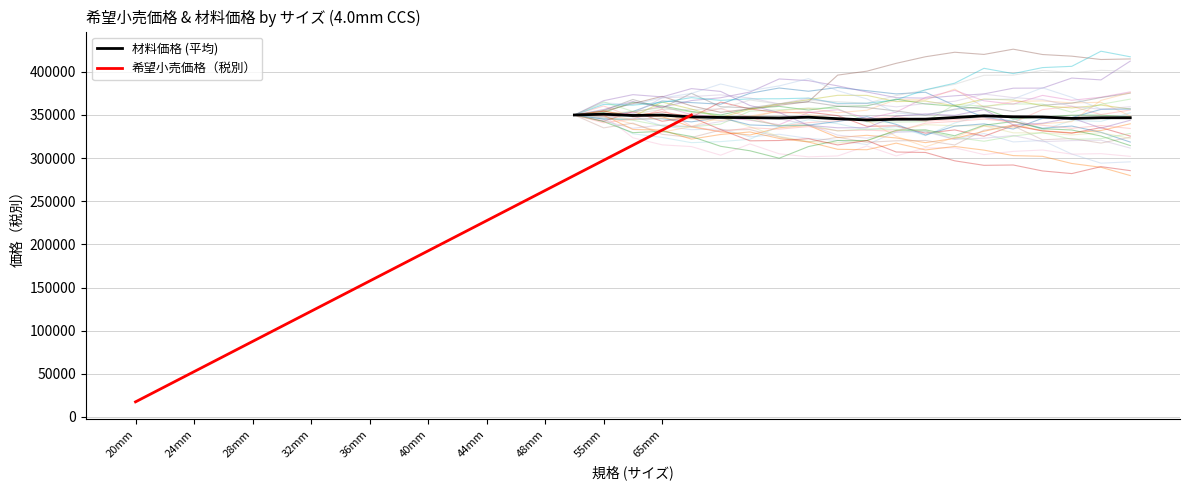

What is the minimum value for 材料価格 (平均)?

344228.2